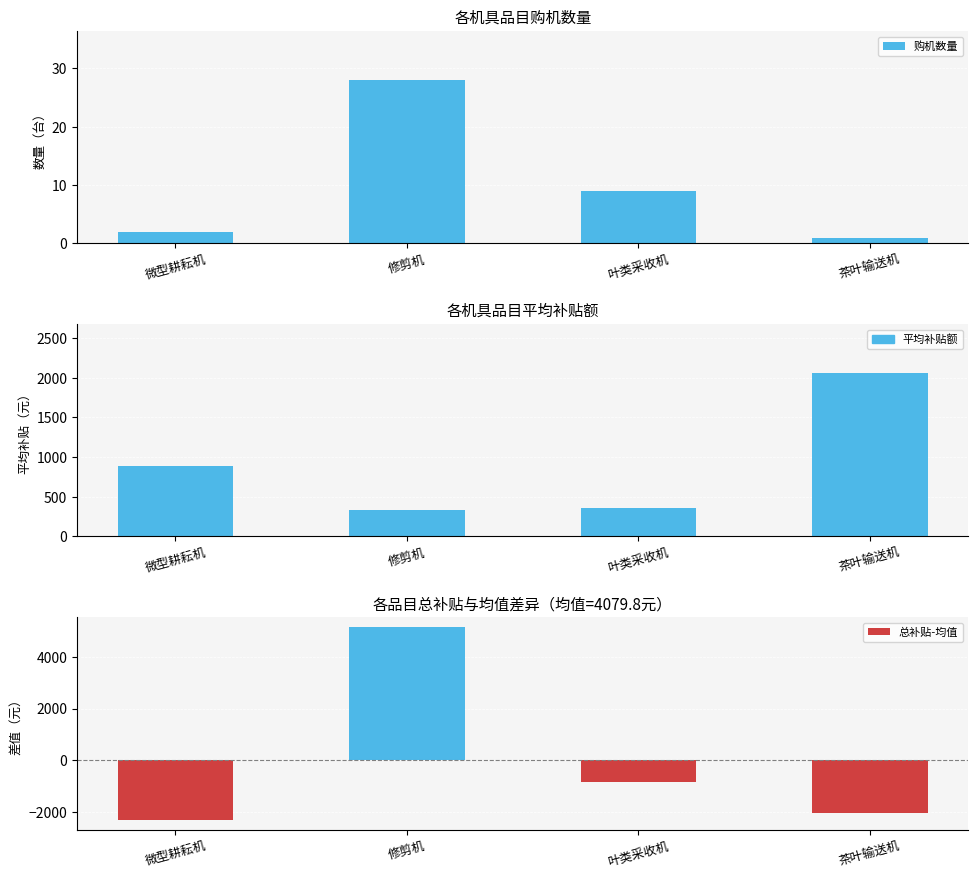

True or false: 平均补贴额 has a value of 1238.5 at 茶叶输送机.

False